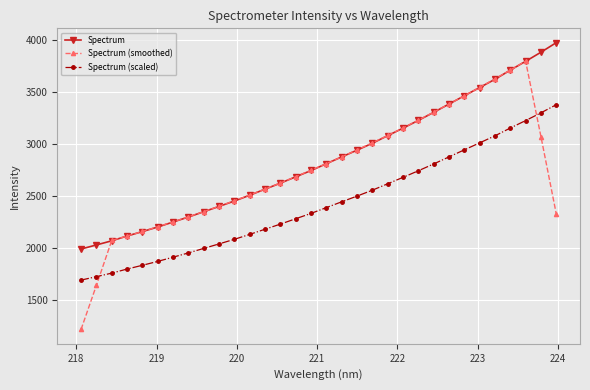

List the series in order of their overall mean, highest first.

Spectrum, Spectrum (smoothed), Spectrum (scaled)